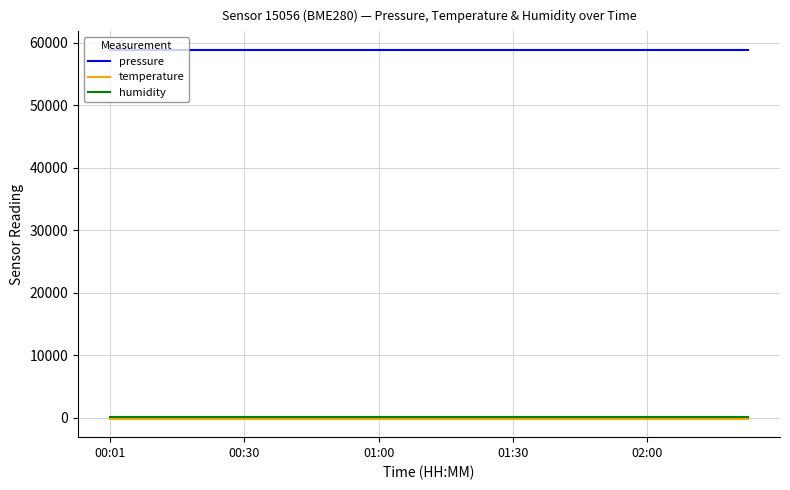

What is the sum of all humidity values?

2000.0